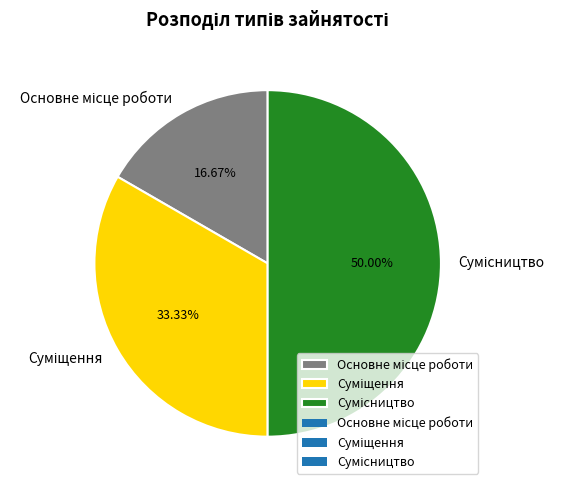

To the nearest percent, what is the combined percentage of Сумісництво and Суміщення?

83%